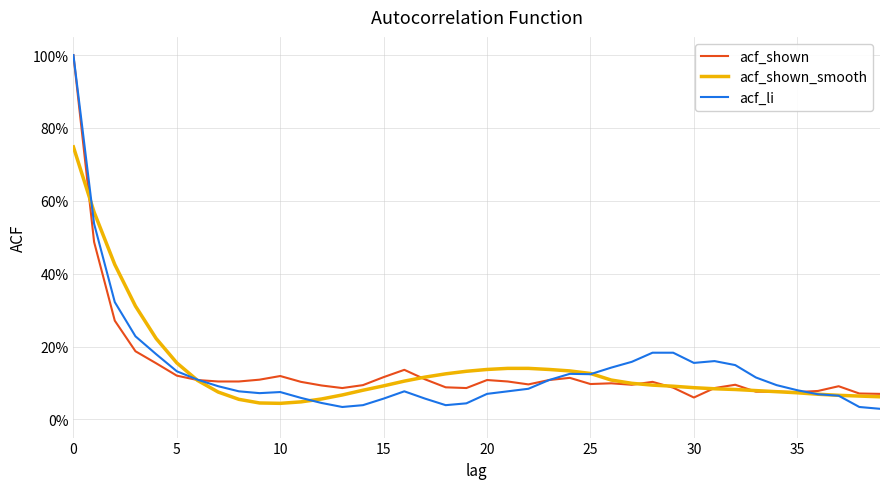

What is the label of the 13th point from the left?

12